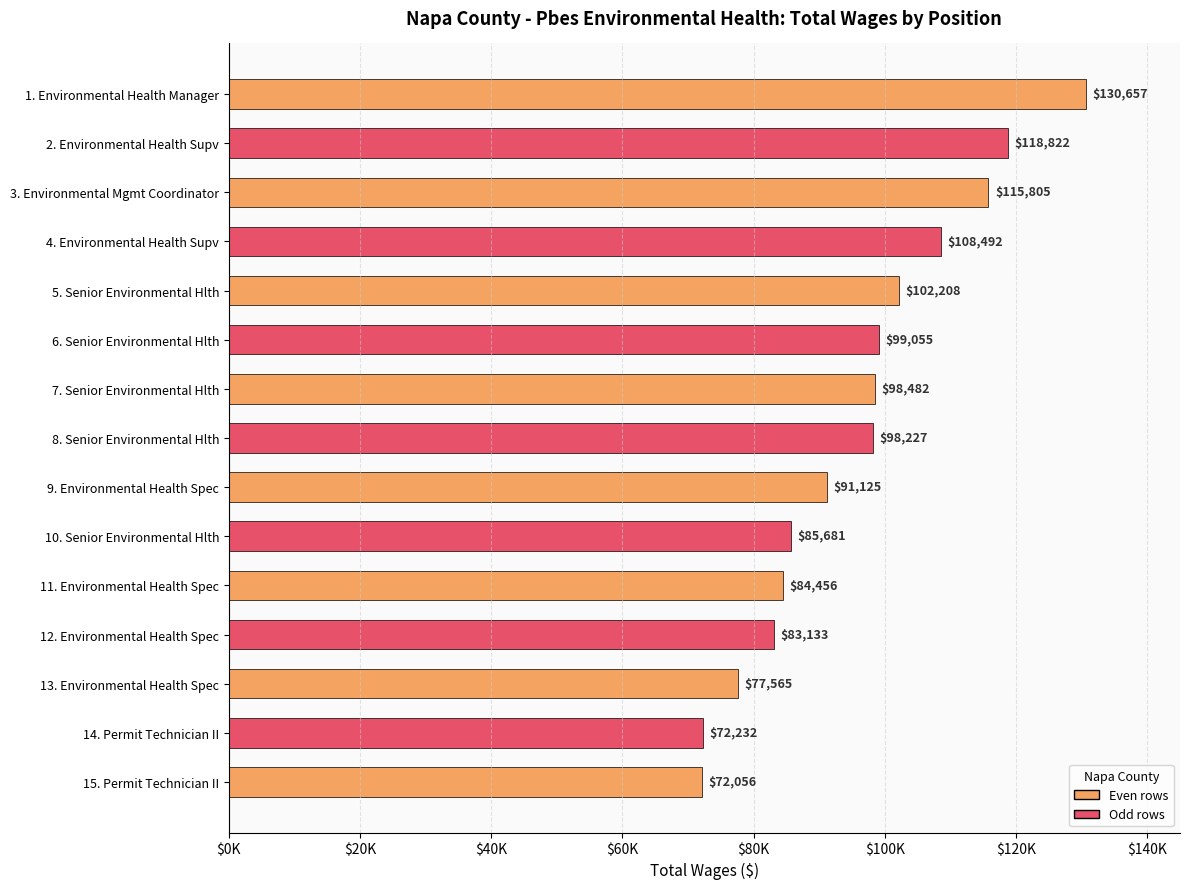

List the labels in order of value, smallest first.

15. Permit Technician II, 14. Permit Technician II, 13. Environmental Health Spec, 12. Environmental Health Spec, 11. Environmental Health Spec, 10. Senior Environmental Hlth, 9. Environmental Health Spec, 8. Senior Environmental Hlth, 7. Senior Environmental Hlth, 6. Senior Environmental Hlth, 5. Senior Environmental Hlth, 4. Environmental Health Supv, 3. Environmental Mgmt Coordinator, 2. Environmental Health Supv, 1. Environmental Health Manager